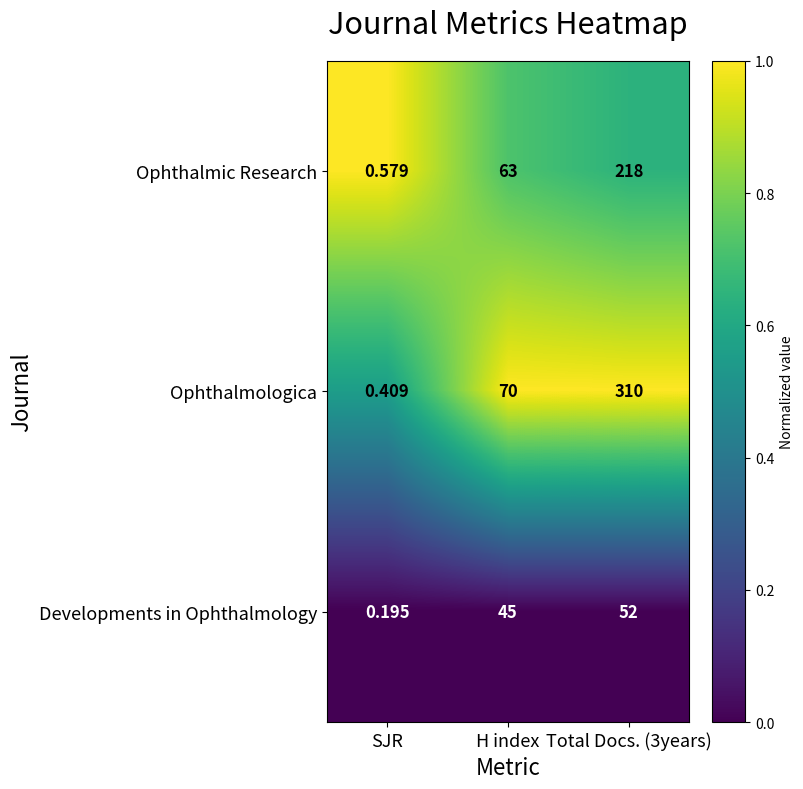

Rank the series by their average value, from lowest to highest.

Developments in Ophthalmology, Ophthalmic Research, Ophthalmologica